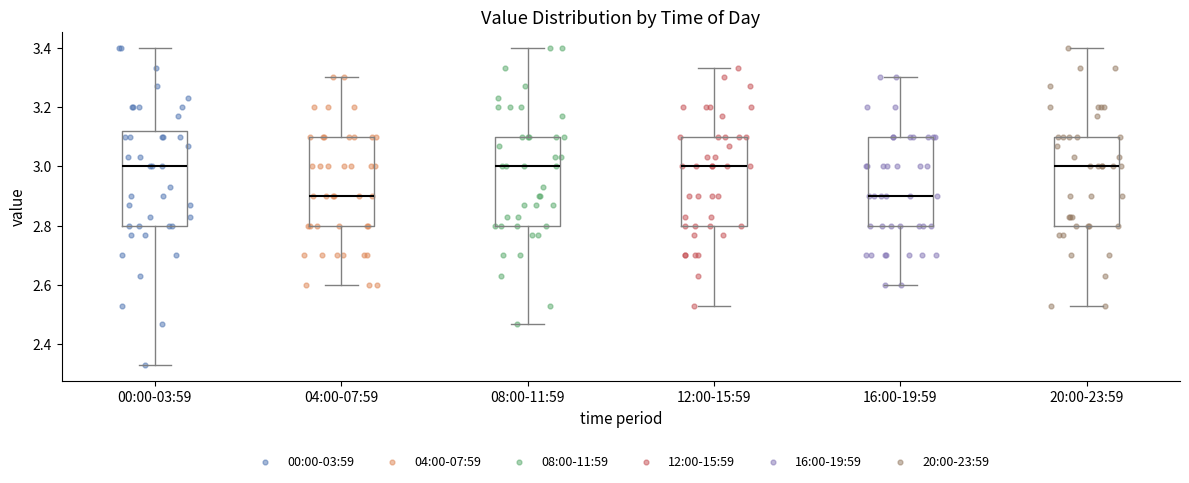

Where is the upper edge of the box for 20:00-23:59 on the y-axis? The values are not printed on the chart, so give them approximately, as read against the axis.

3.10